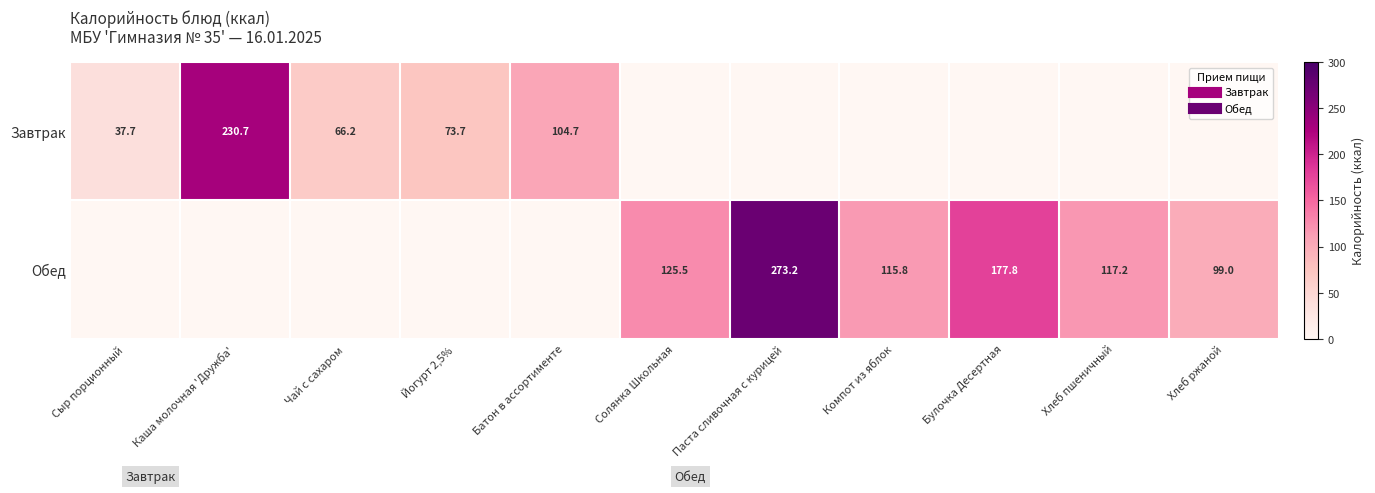

At how many categories does at least one series exceed 47?

10